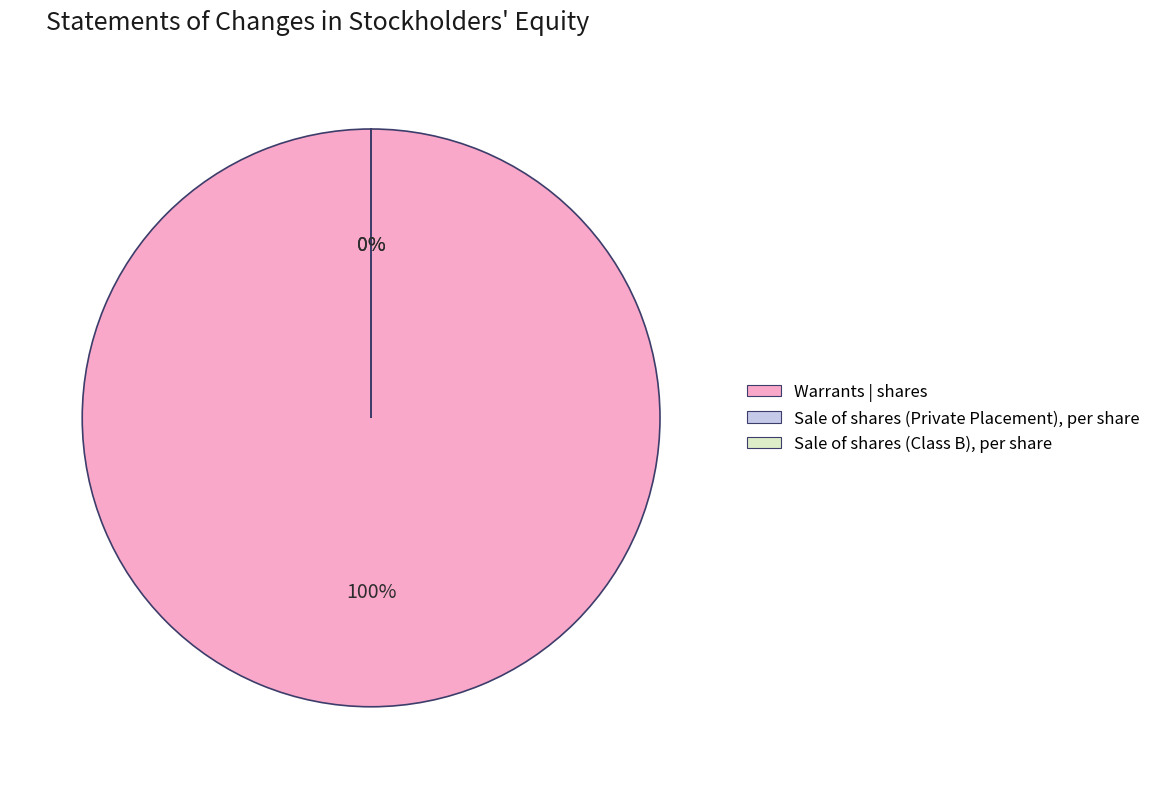

What percentage is NOT represented by Sale of shares (Private Placement), per share?

100.0%